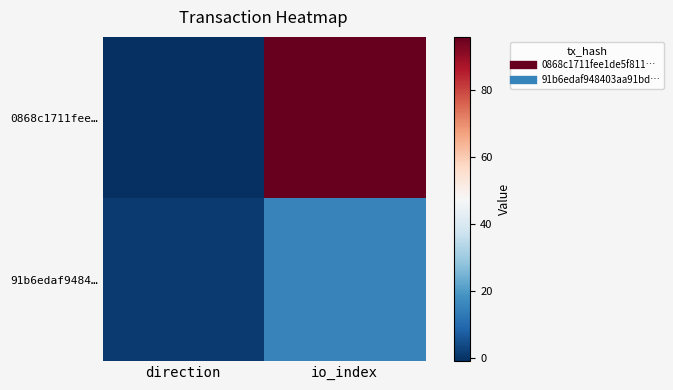

Reading right to left, list all the values displayed in this chart.

0868c1711fee…: io_index=96	direction=-1
91b6edaf9484…: io_index=15	direction=1